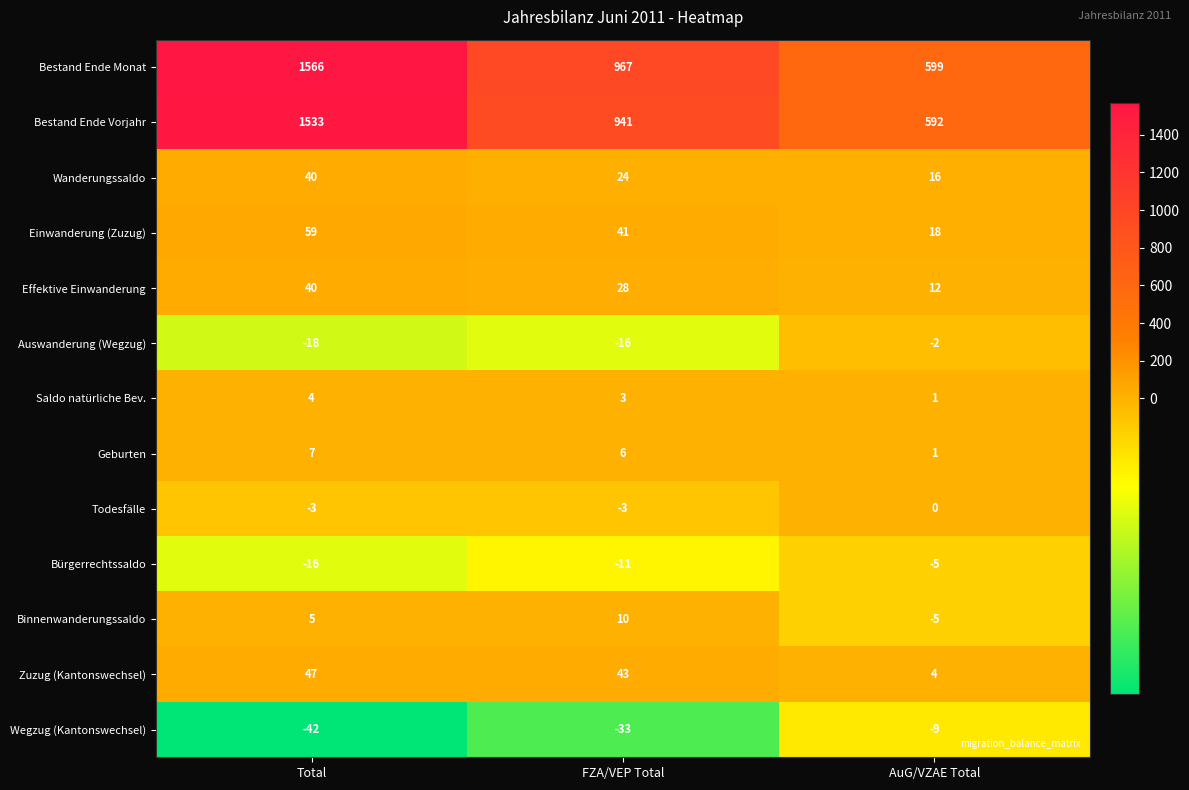

How many series are shown in this chart?

13